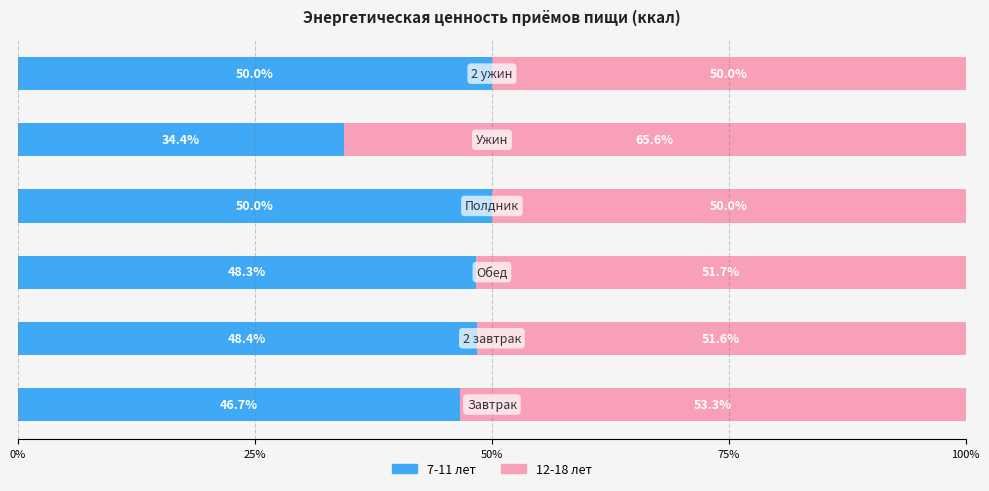

What is the average value of the 7-11 лет series?

46.3